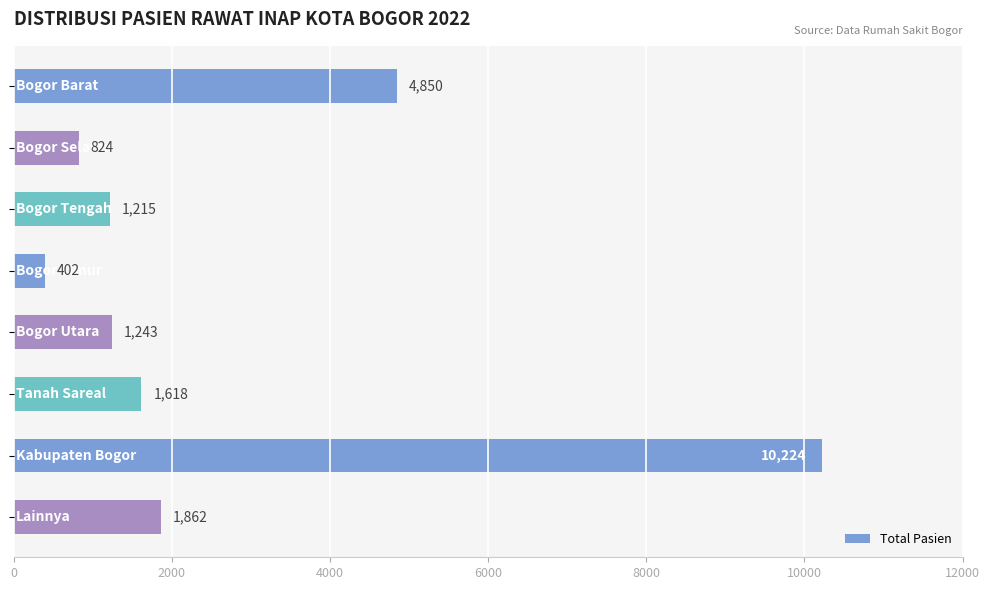

What is the maximum value shown in the chart?

10224